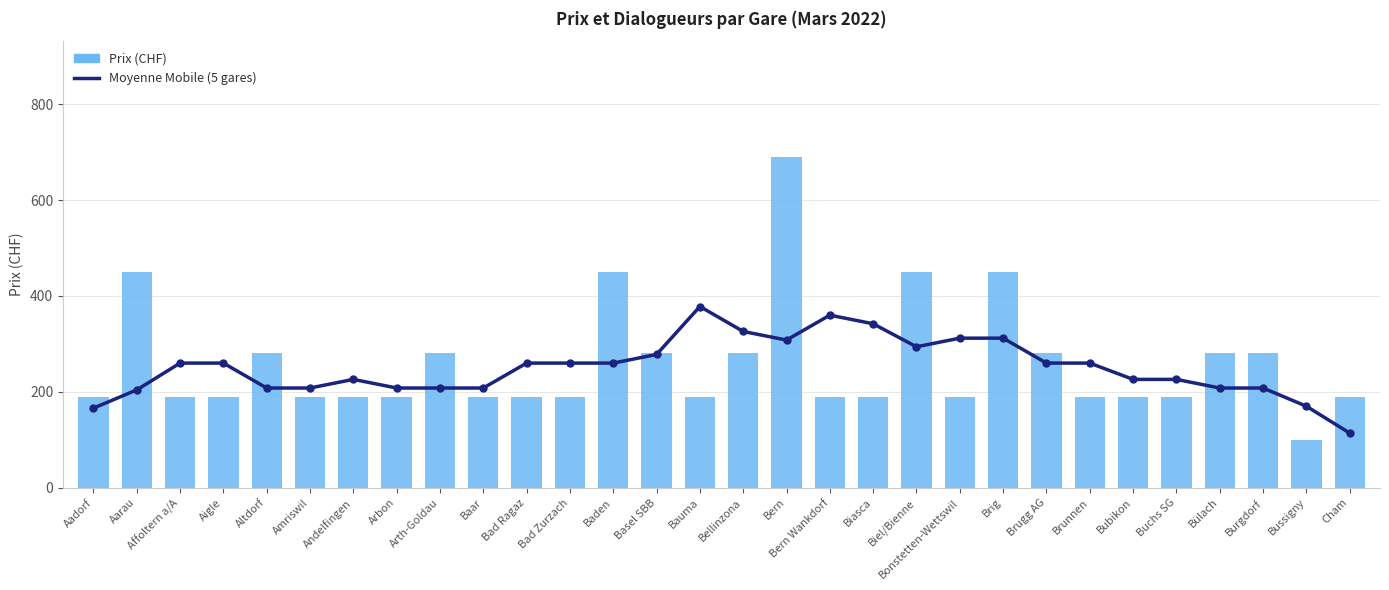

Which series contains the highest Y value?

Prix (CHF)